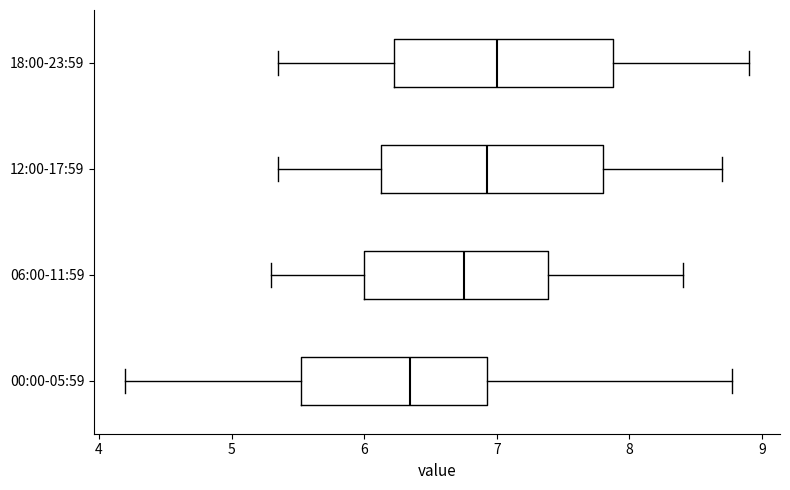

Where is the left edge of the box for 12:00-17:59 on the x-axis? The values are not printed on the chart, so give them approximately, as read against the axis.

6.1